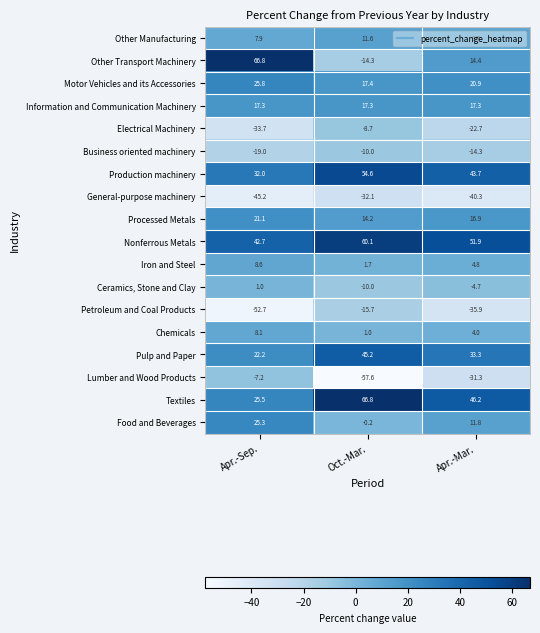

At which category is the sum across all series the highest?

Apr.-Sep.